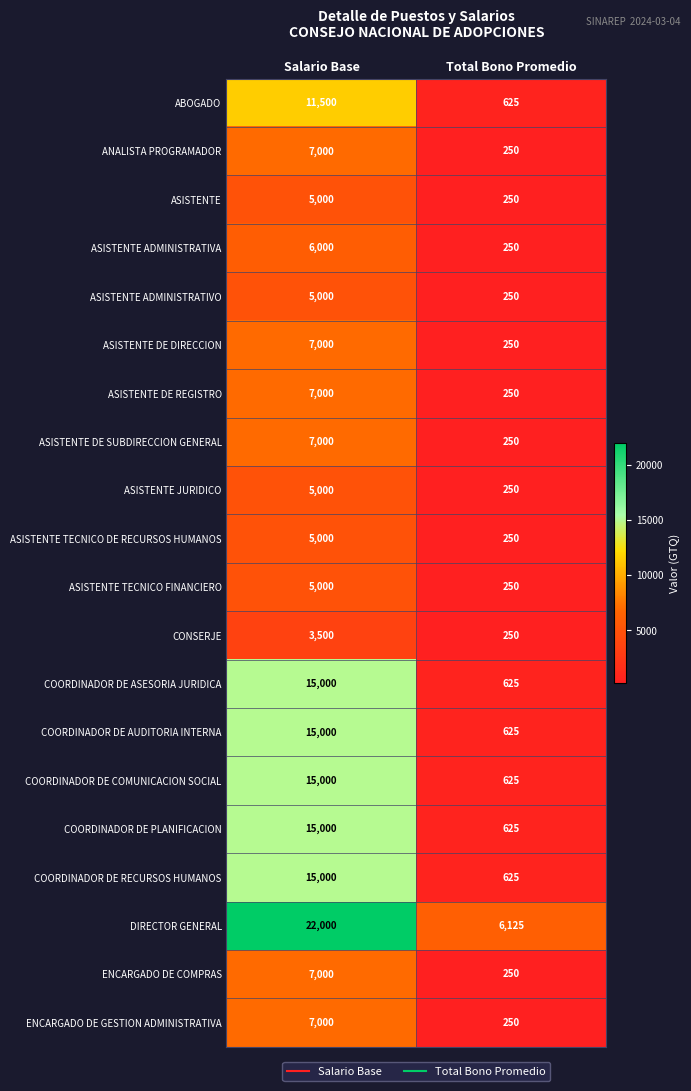

The value of COORDINADOR DE PLANIFICACION at Salario Base is 5364. True or false?

False